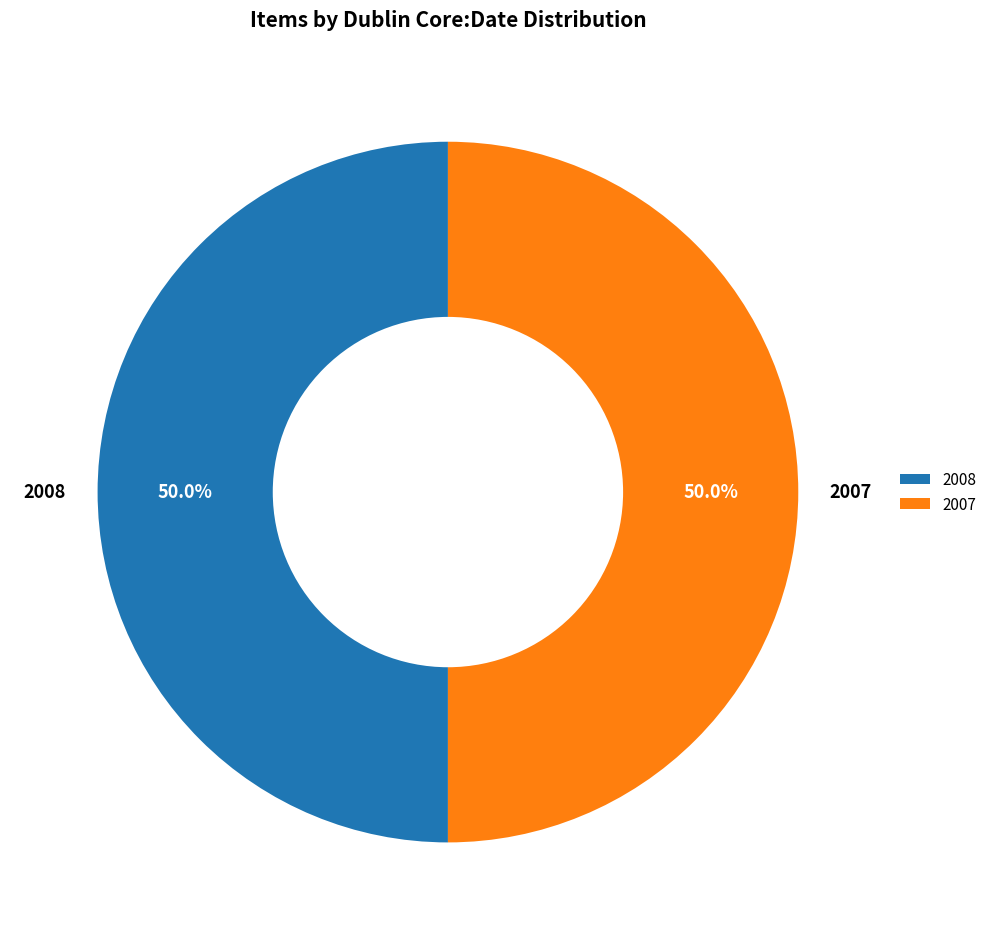

What percentage do 2007 and 2008 together represent?

100.0%